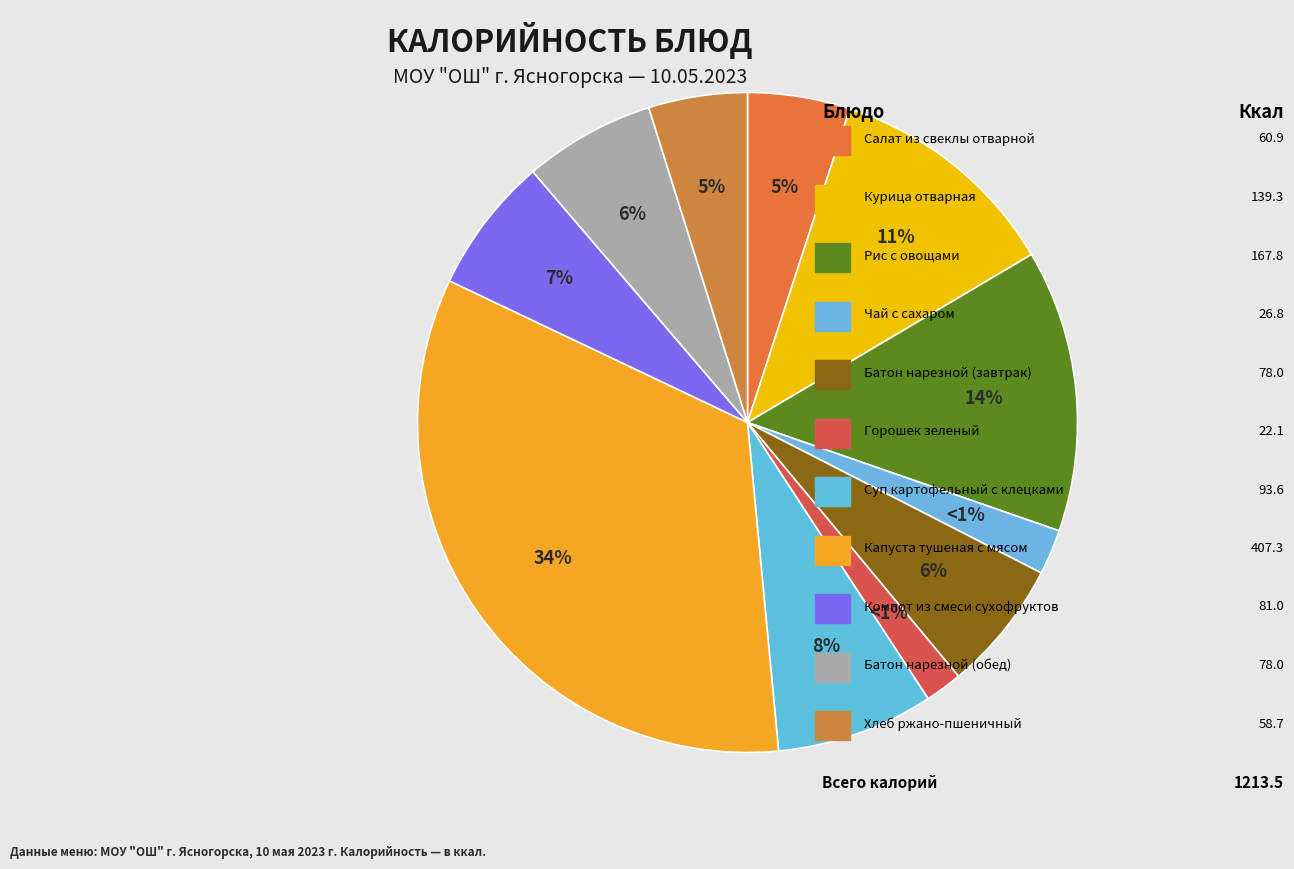

To the nearest percent, what portion does Капуста тушеная с мясом represent?

34%